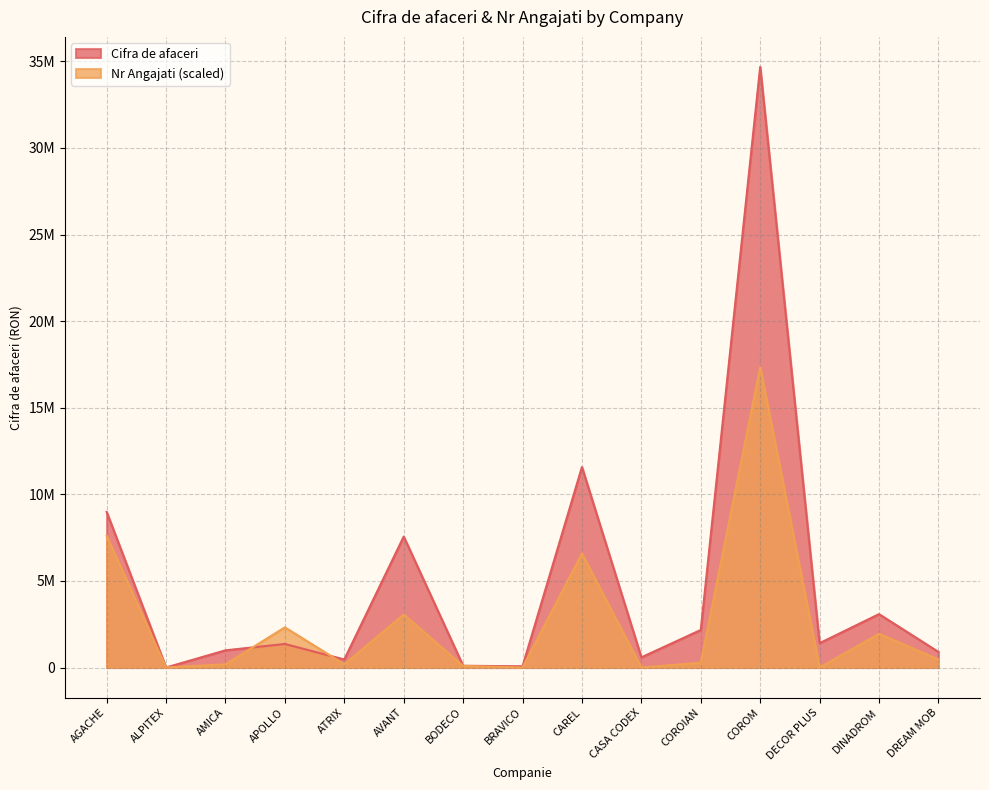

Which category has the lowest value across all series?

ALPITEX